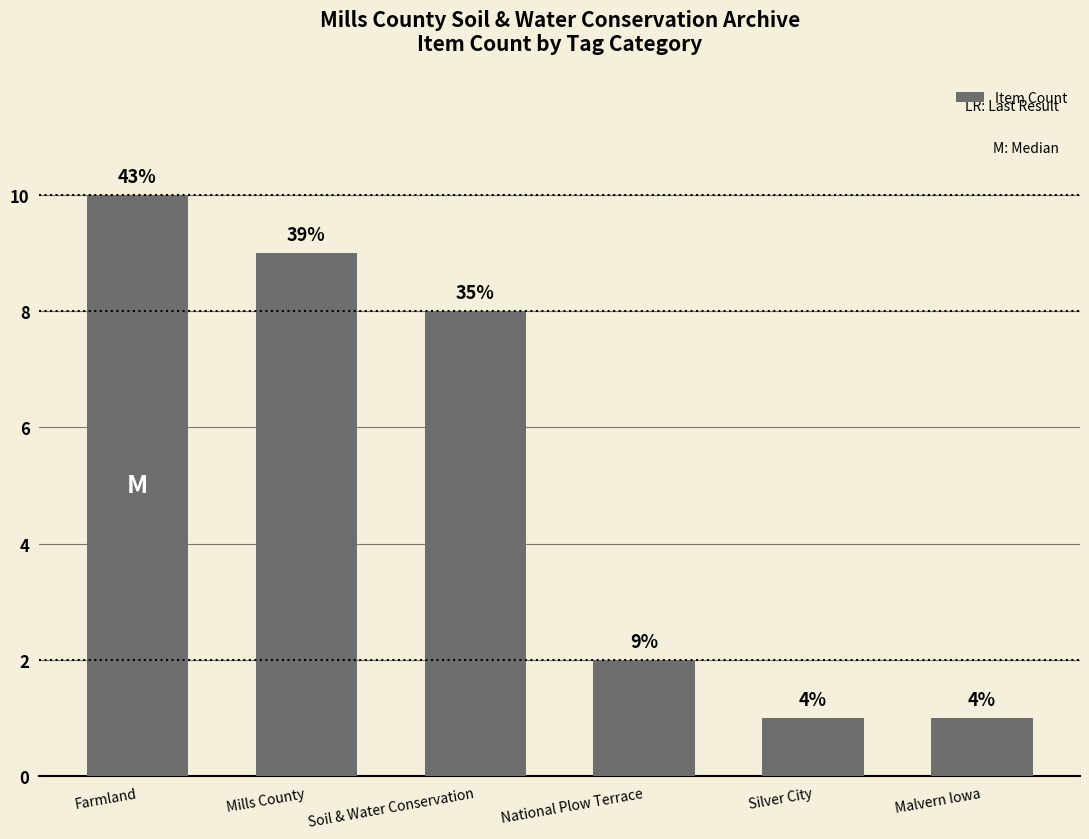

What is the difference between the maximum and minimum values?

9